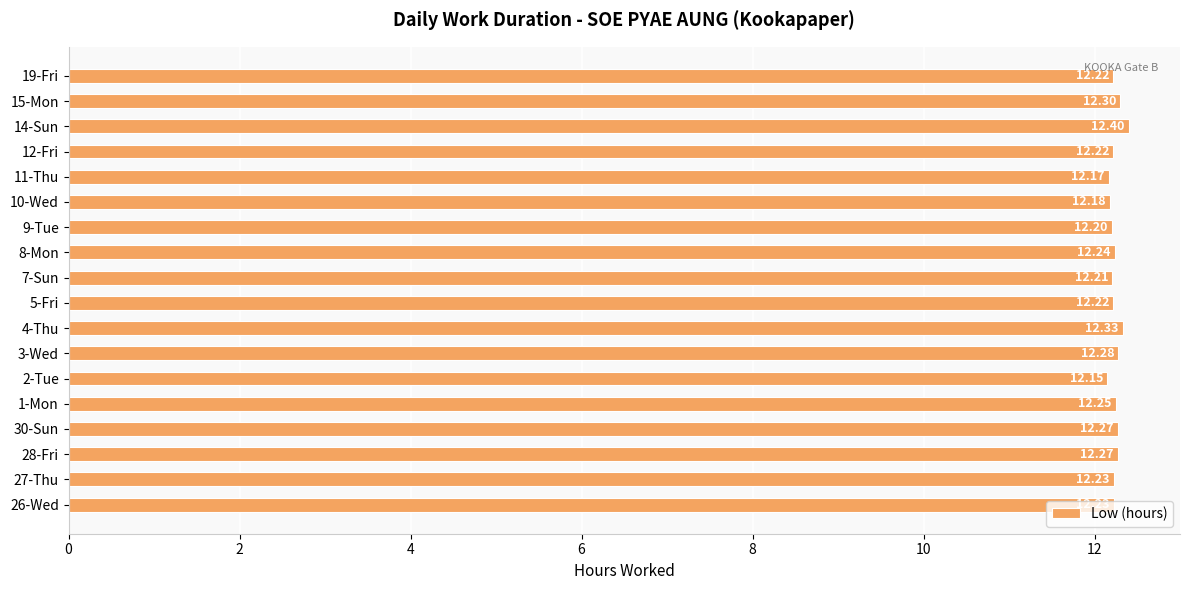

Between 14-Sun and 19-Fri, which is larger?

14-Sun